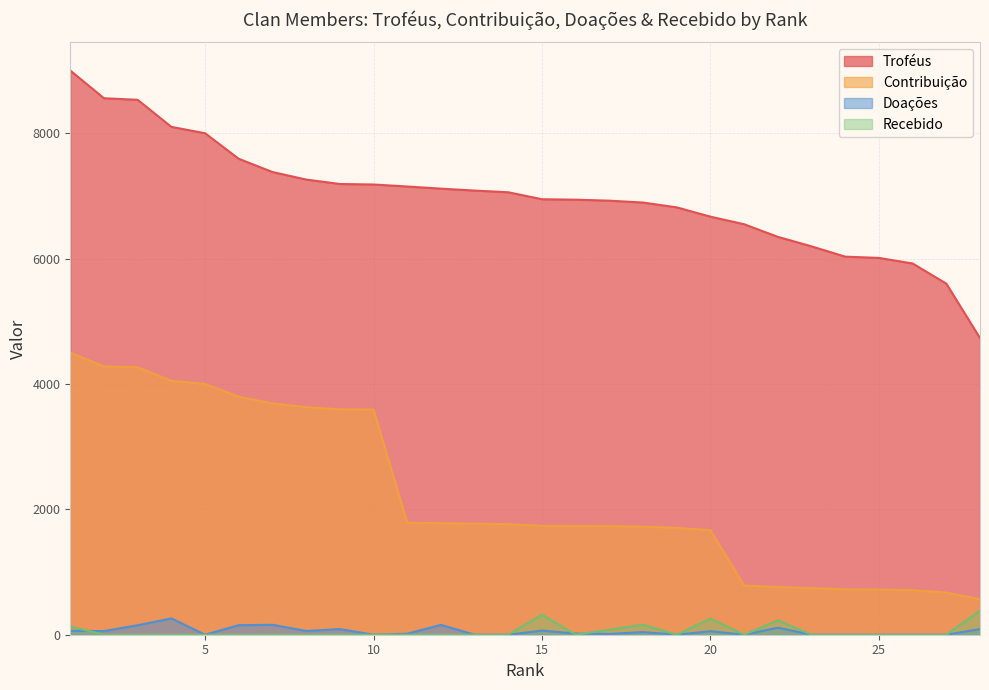

Which category has the lowest value across all series?

5